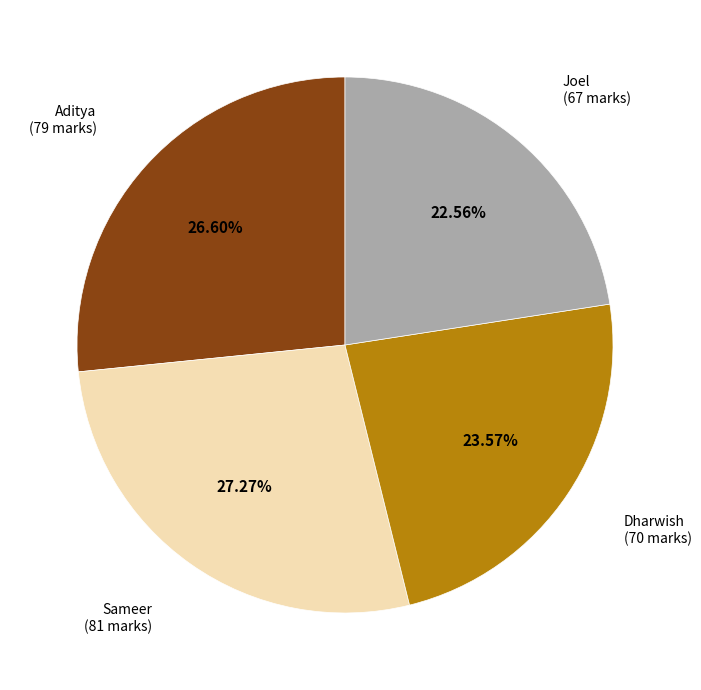

To the nearest percent, what is the average slice percentage?

25%